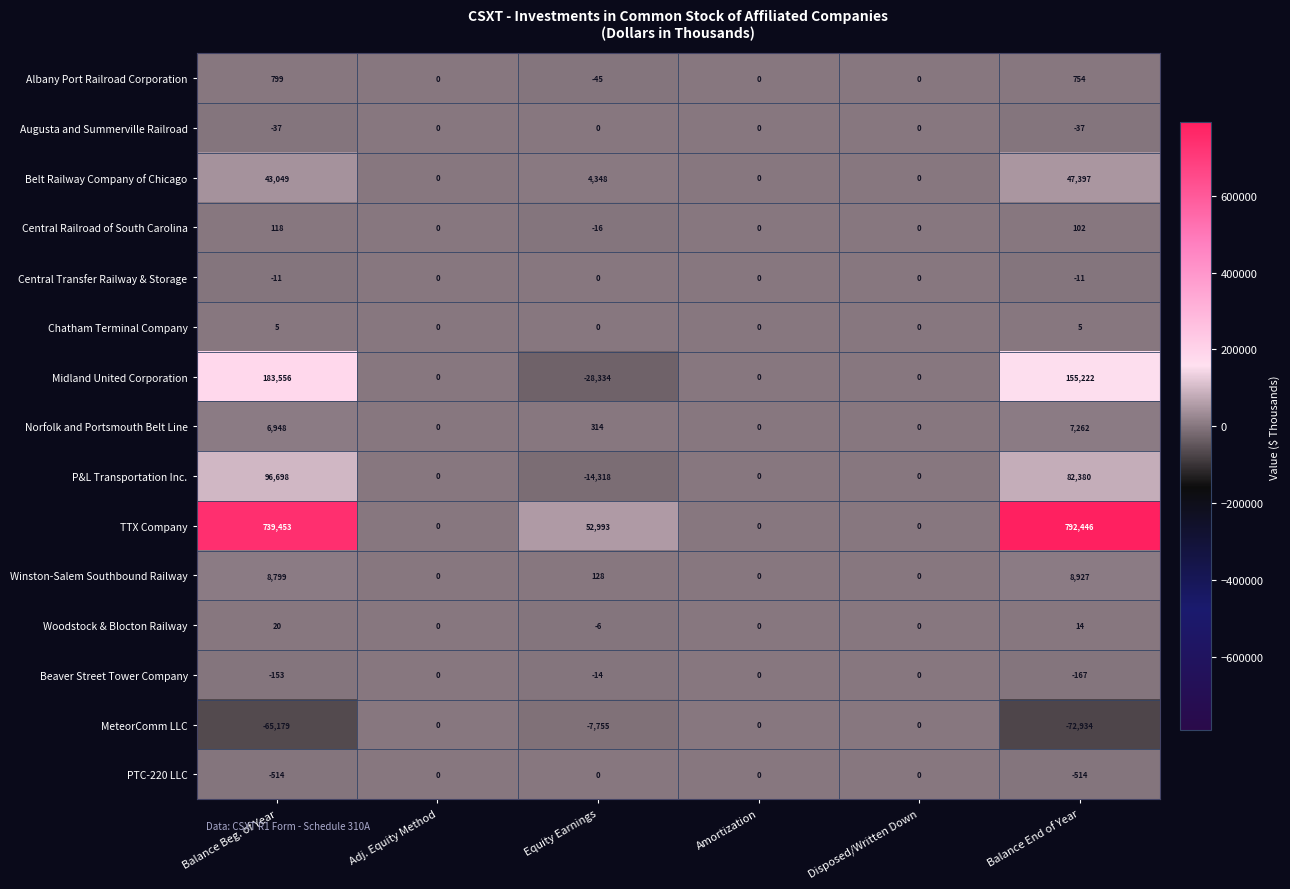

What is the maximum value for Albany Port Railroad Corporation?

799